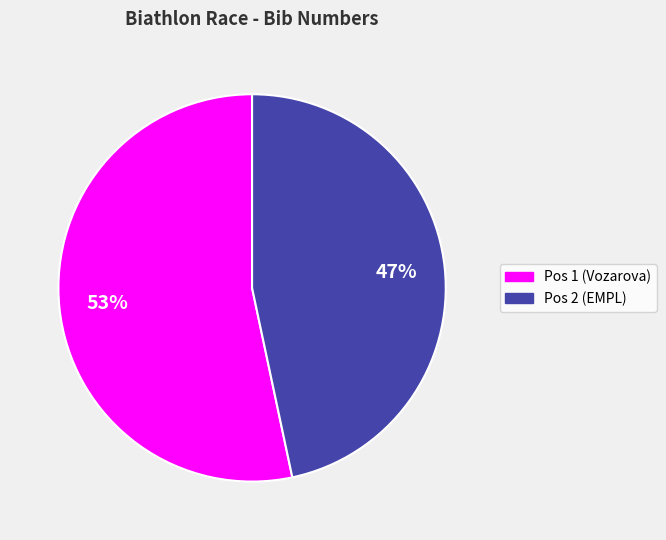

Do Pos 2 (EMPL) and Pos 1 (Vozarova) together represent more than half of the pie?

Yes